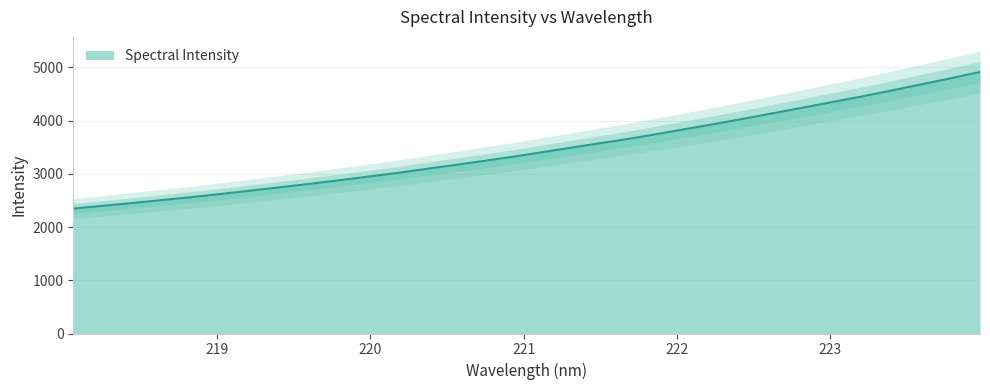

What is the difference between the maximum and minimum values?

2566.8